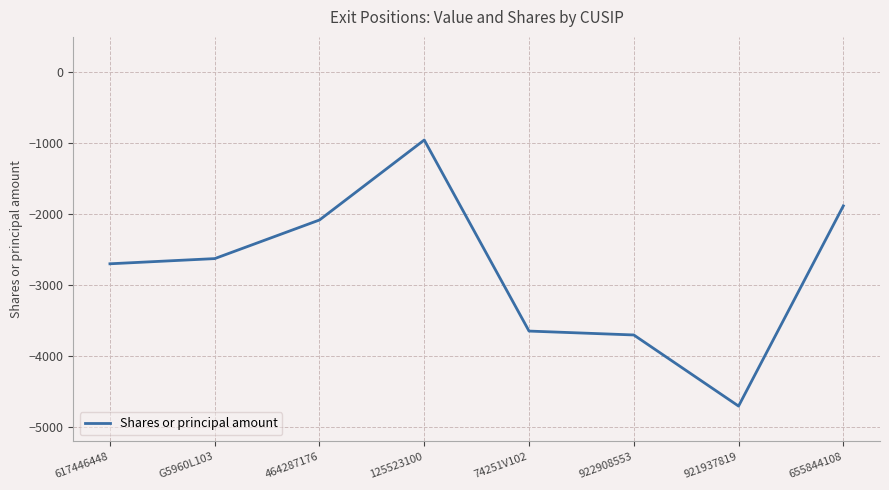

Reading right to left, what are all the values shown in this chart?

-1881	-4702	-3700	-3645	-953	-2080	-2624	-2697